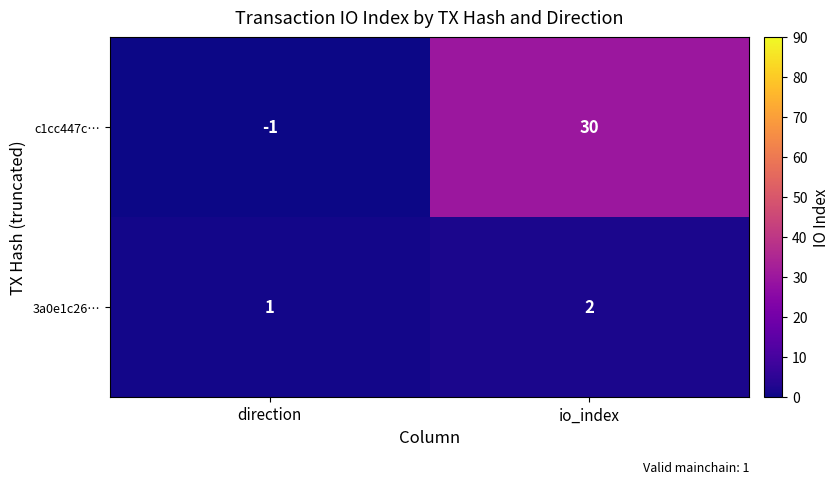

How many distinct data groups are displayed?

2